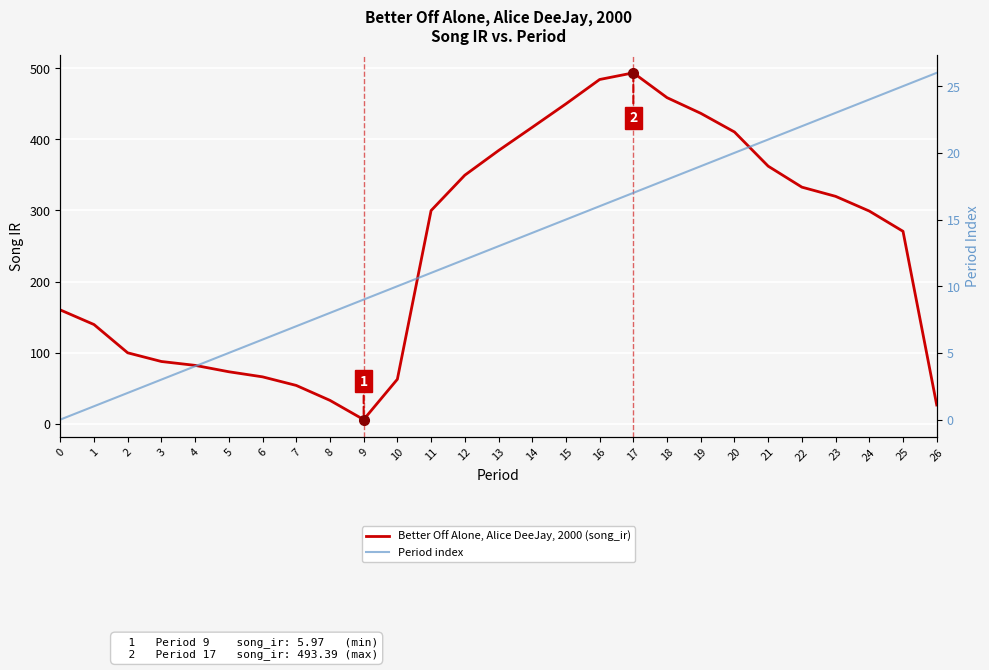

Between 3 and 2, which is larger?

2